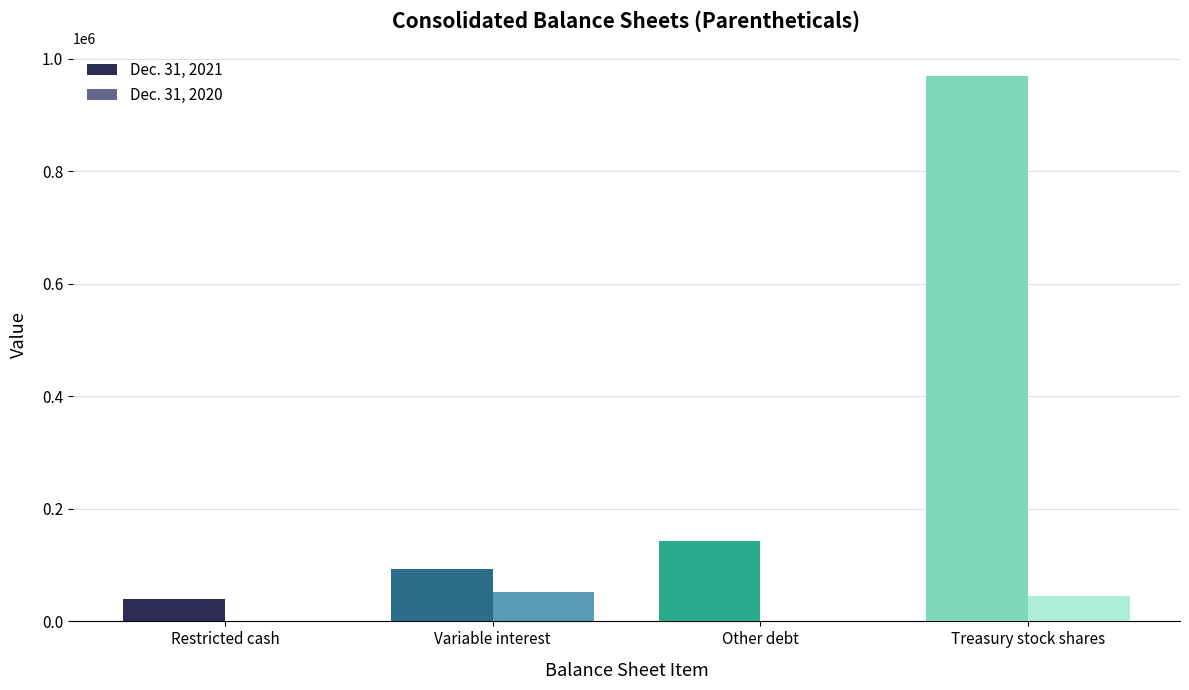

What is the highest value of the Dec. 31, 2021 series?

970000